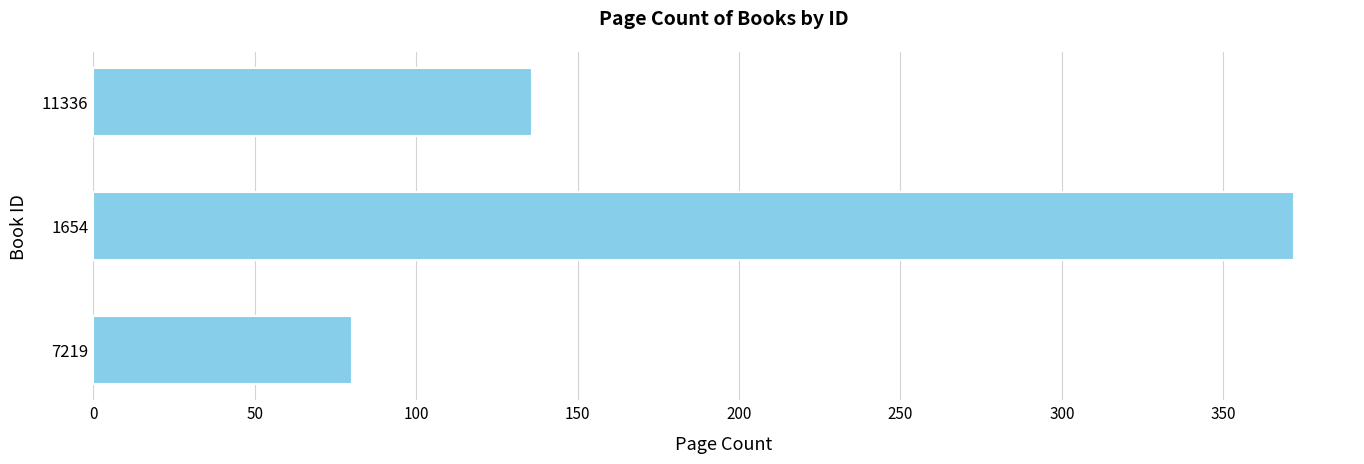

Count the values in the range 80 to 372.

3